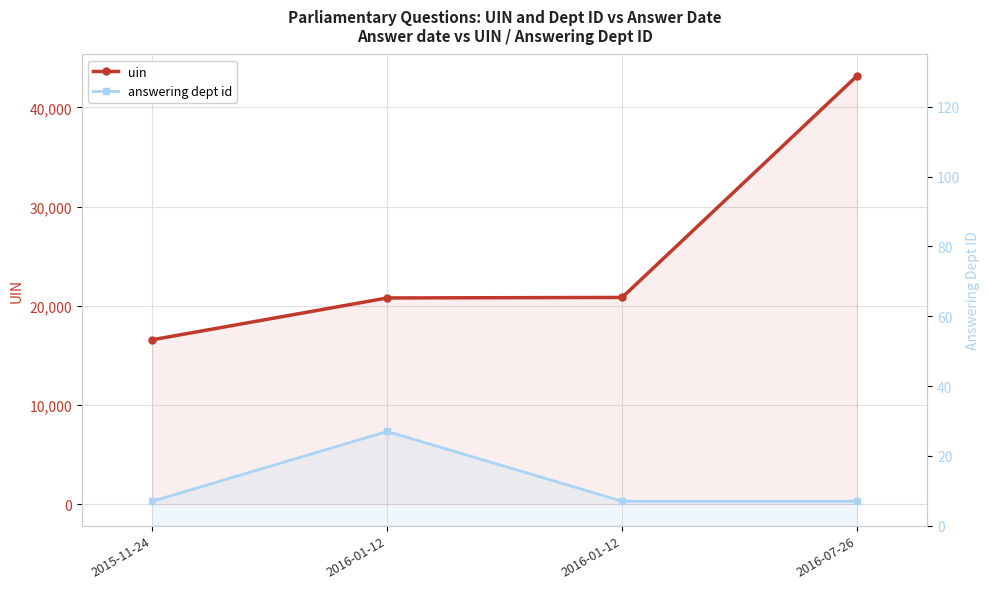

What is the label of the 2nd point from the right?

2016-01-12